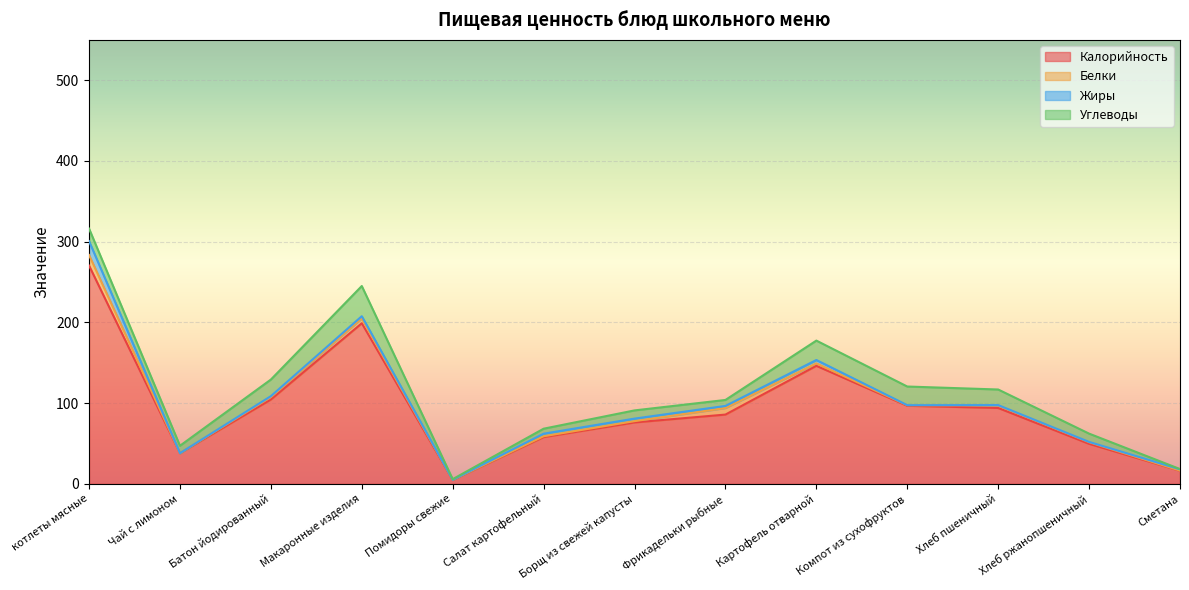

Rank the series by their maximum value, from lowest to highest.

Белки, Жиры, Углеводы, Калорийность